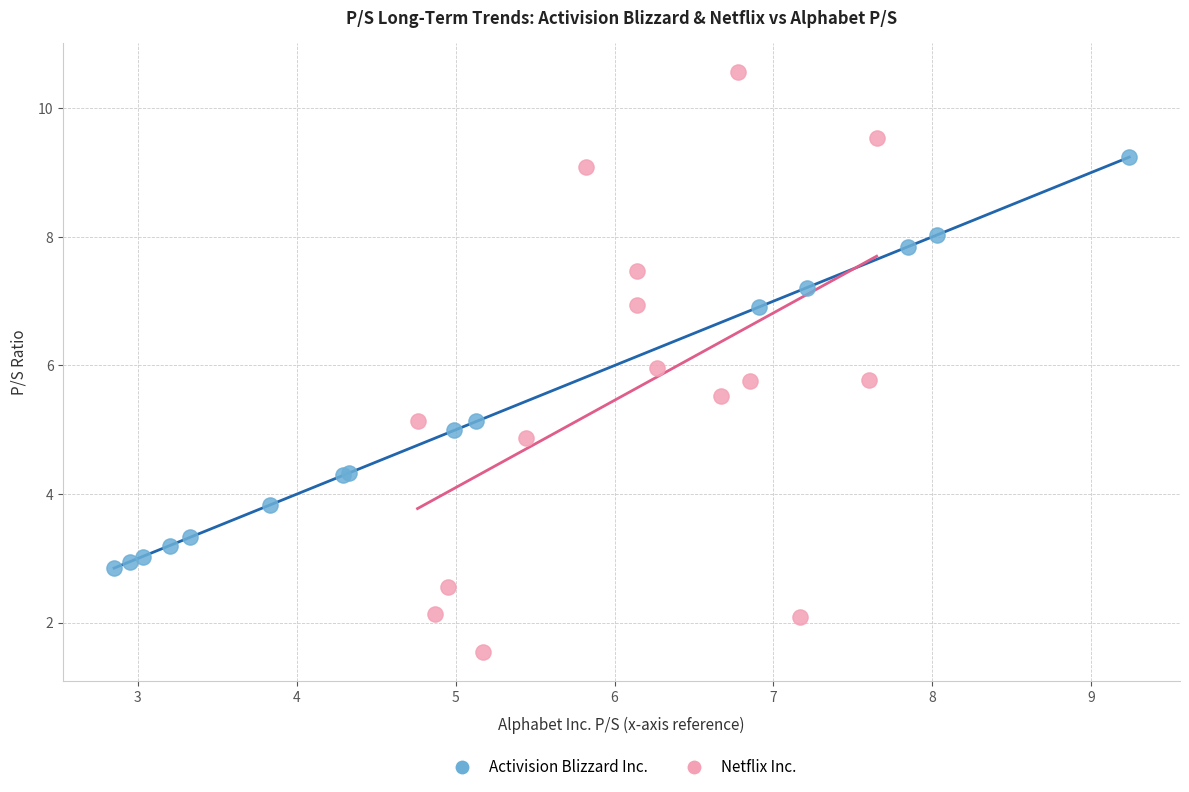

What are all the series names shown in the legend?

Activision Blizzard Inc., Netflix Inc.